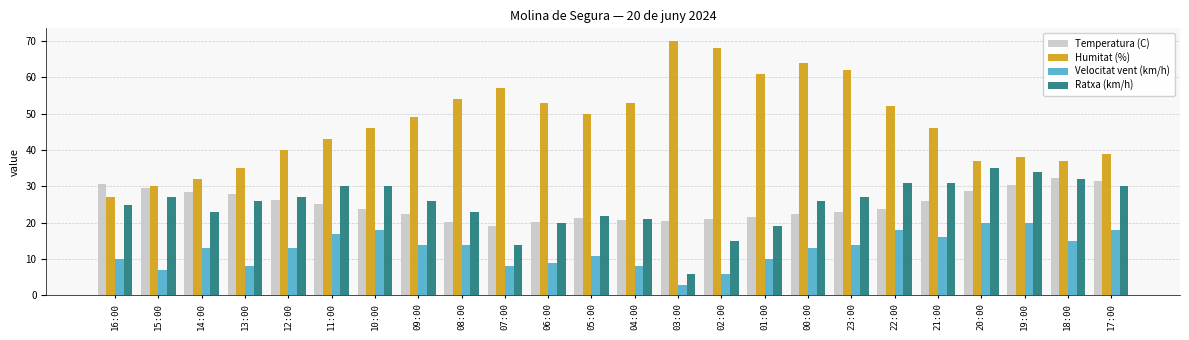

What is the value of the Velocitat vent (km/h) bar at the 10th from the left?

8.0